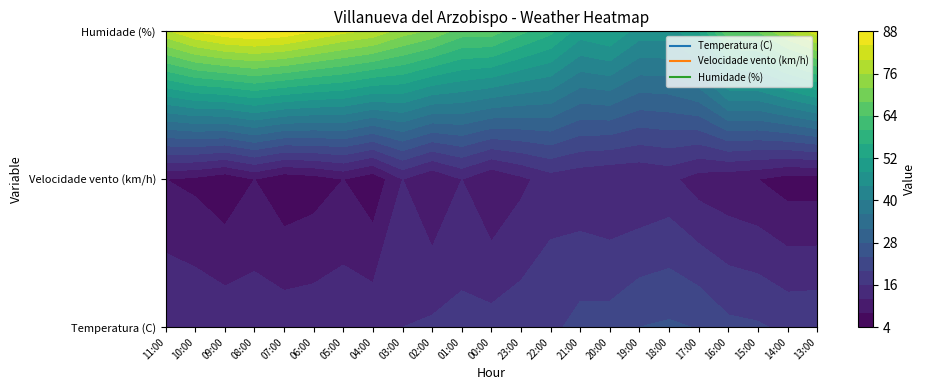

What is the minimum value shown in the chart?

5.0